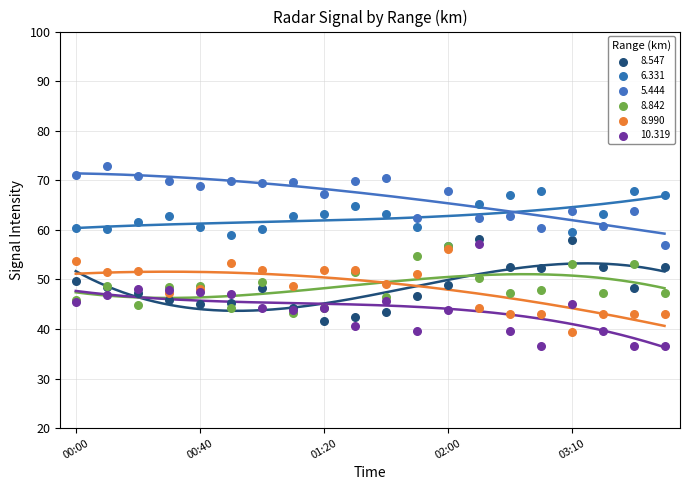

What are all the series names shown in the legend?

8.547, 6.331, 5.444, 8.842, 8.990, 10.319